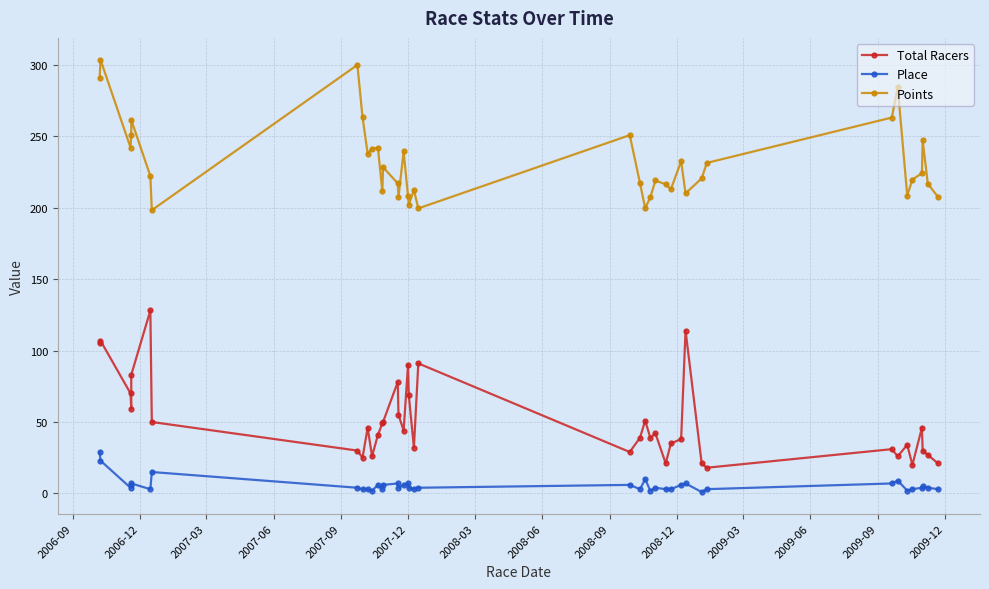

True or false: Points has more than 0 points higher than both neighbors.

True